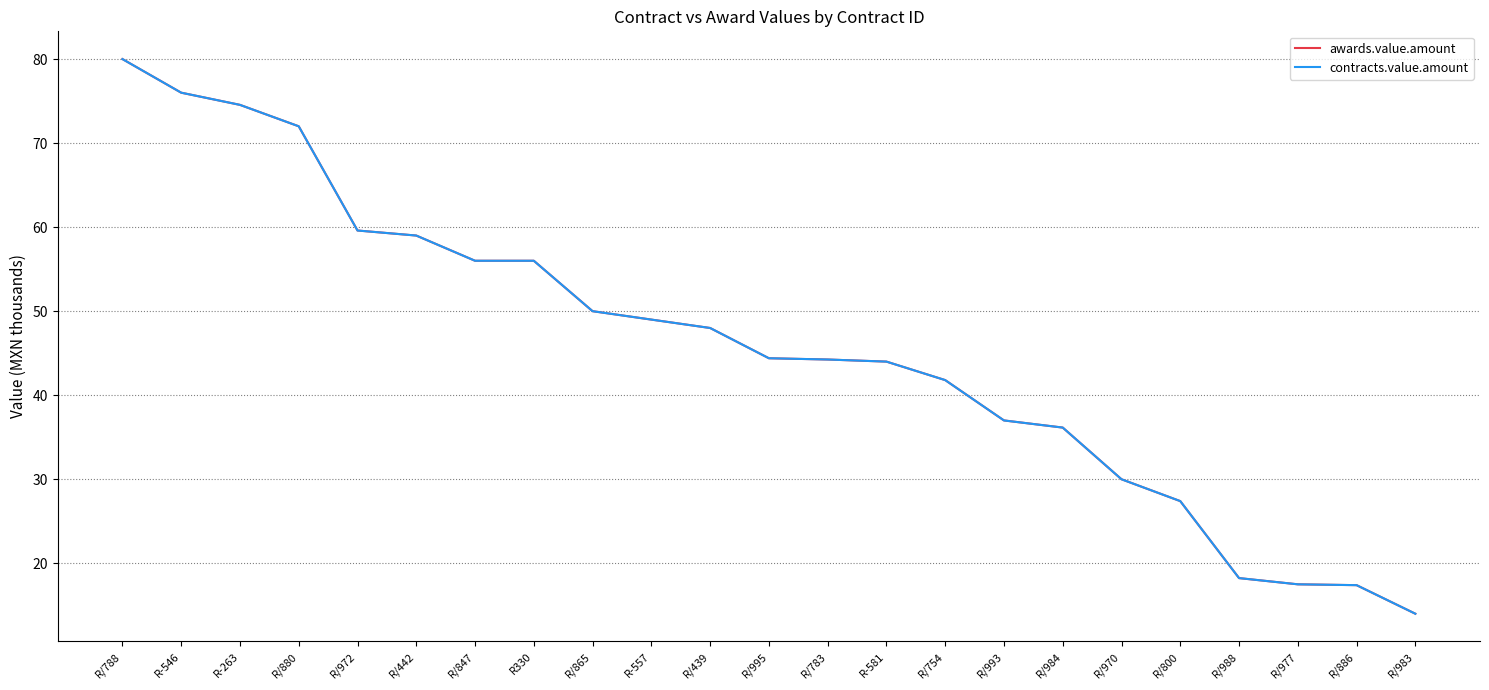

Does the chart have visible grid lines?

Yes